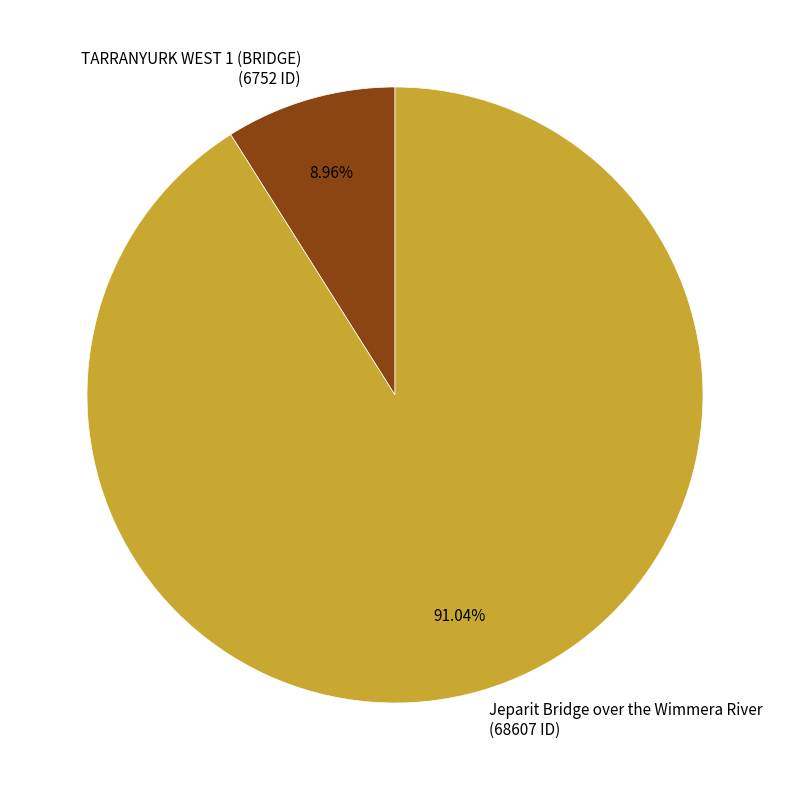

True or false: Jeparit Bridge over the Wimmera River accounts for 91% of the total.

True